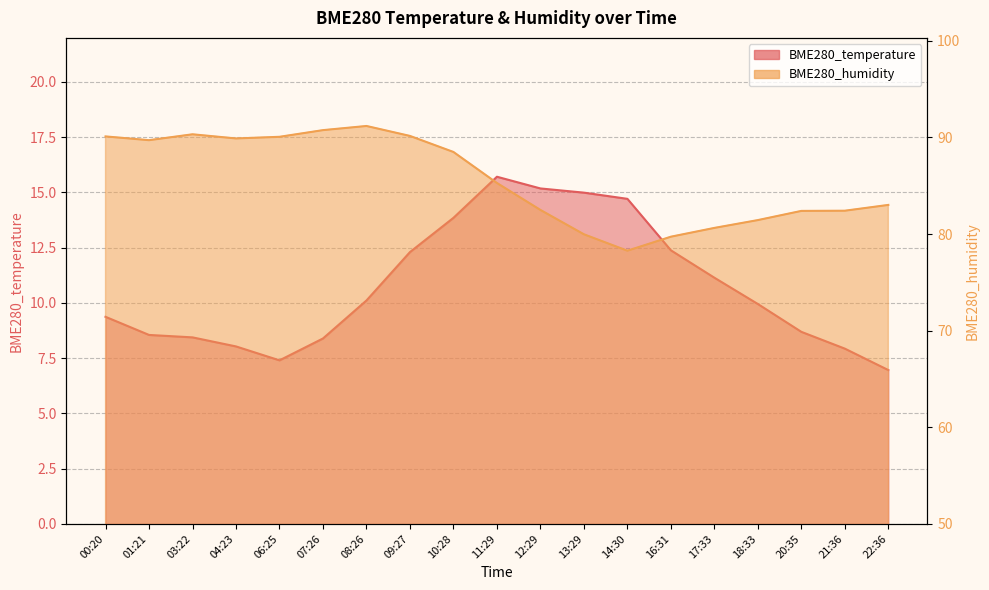

Which category has the lowest value in the BME280_humidity series?

14:30